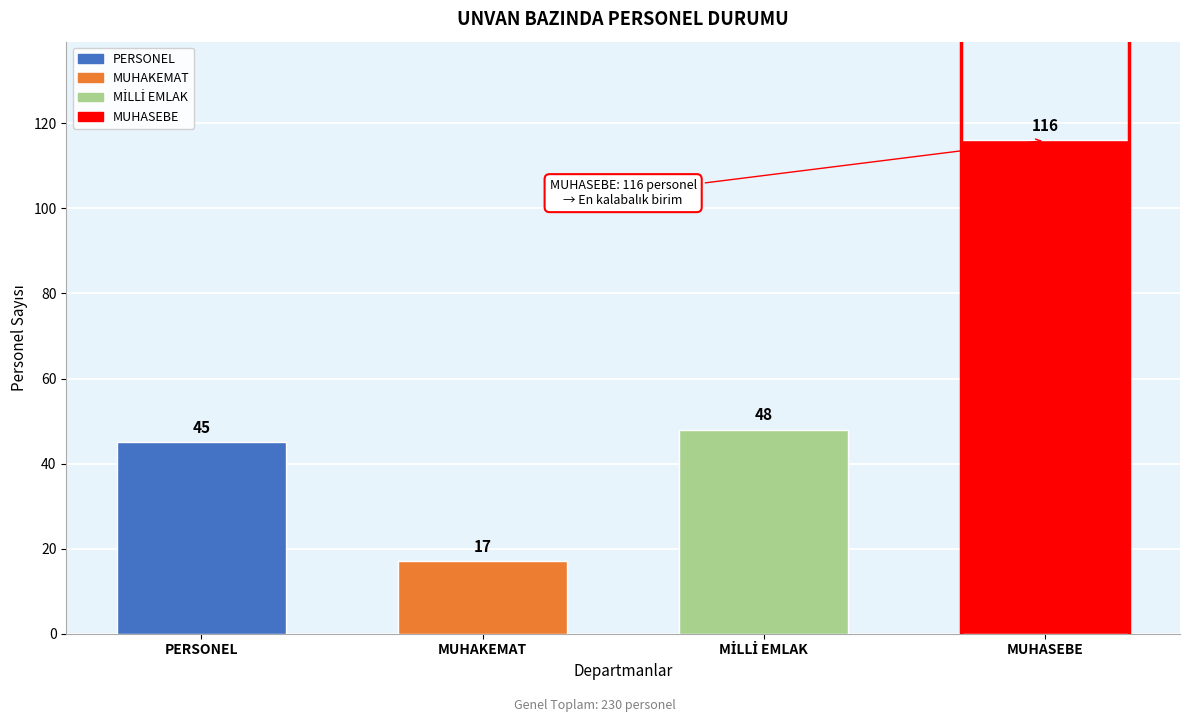

Reading right to left, list all the values displayed in this chart.

116	48	17	45